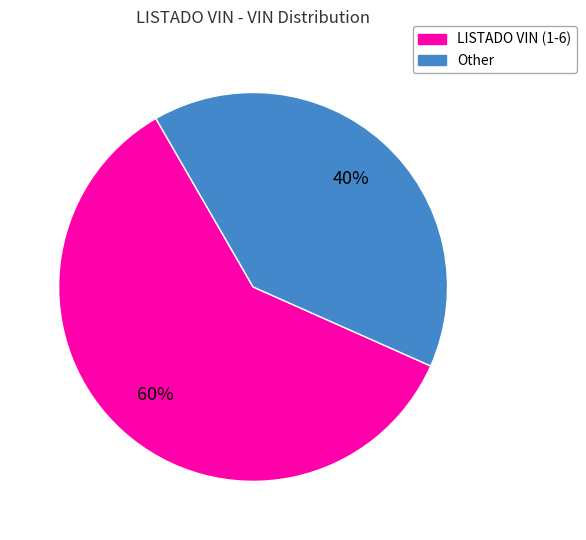

Which has a higher value, Other or LISTADO VIN (1-6)?

LISTADO VIN (1-6)